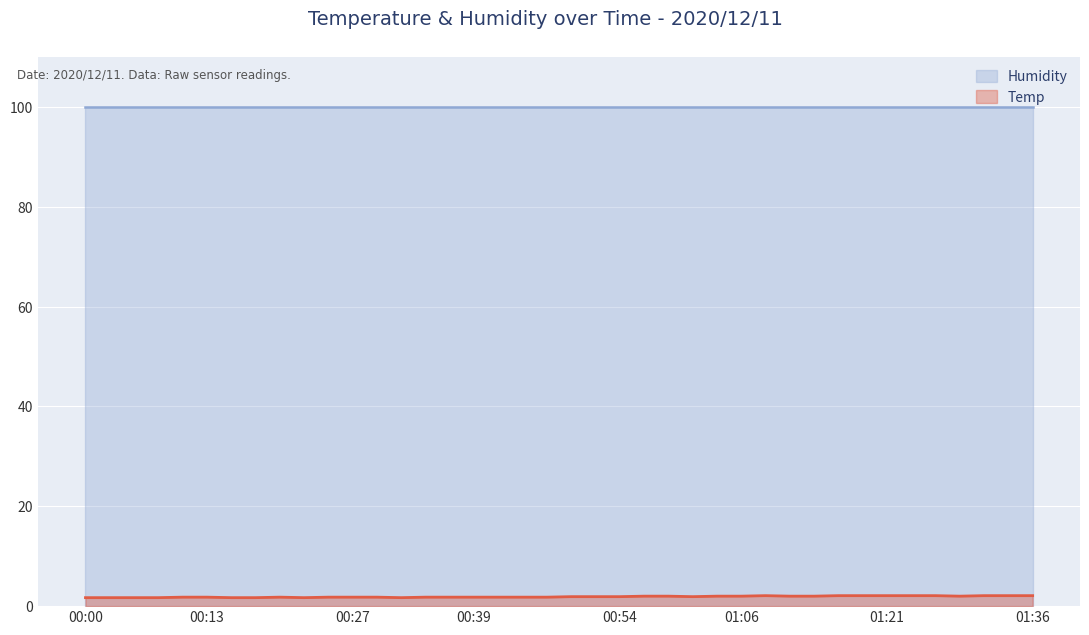

List the labels in order of value, smallest first.

00:00, 00:03, 00:05, 00:08, 00:15, 00:17, 00:22, 00:32, 00:10, 00:13, 00:20, 00:25, 00:27, 00:30, 00:35, 00:37, 00:39, 00:42, 00:44, 00:47, 00:49, 00:52, 00:54, 01:02, 00:57, 00:59, 01:04, 01:06, 01:11, 01:14, 01:28, 01:09, 01:16, 01:19, 01:21, 01:24, 01:26, 01:31, 01:33, 01:36